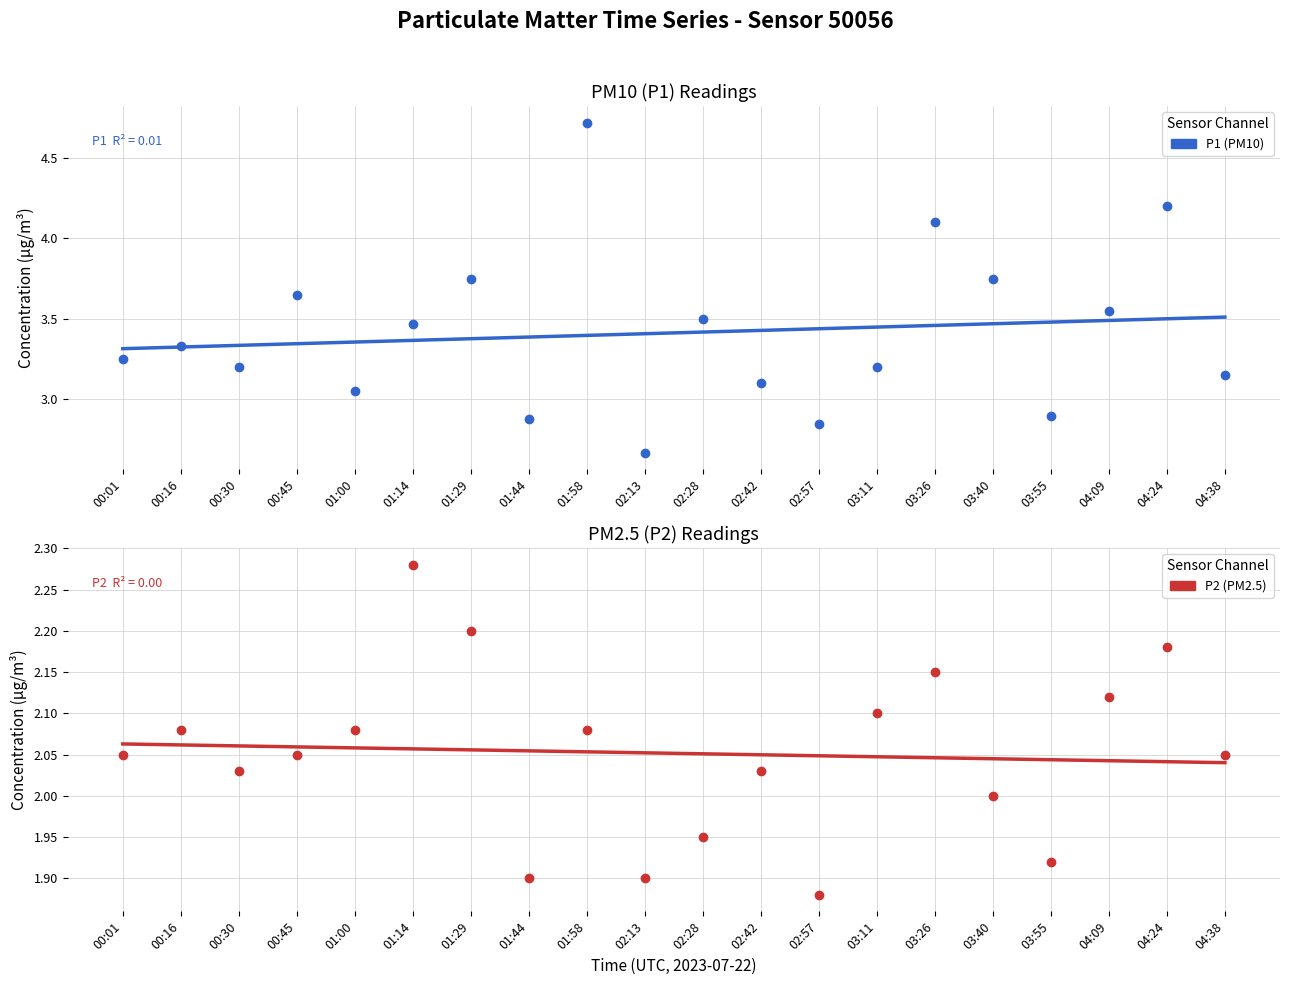

What is the label of the 13th point from the right?

01:44